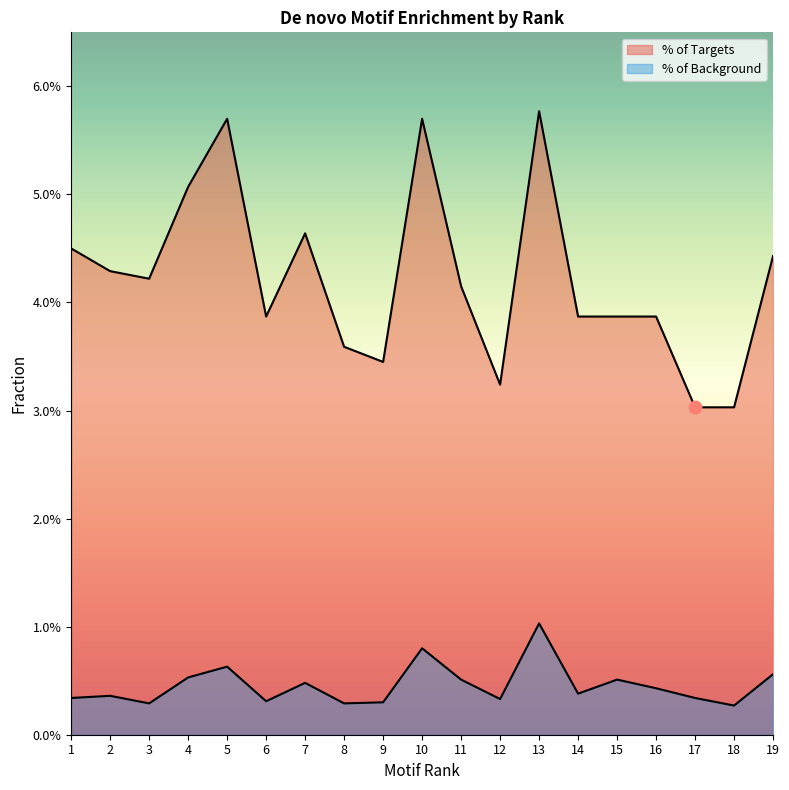

What are all the series names shown in the legend?

% of Targets, % of Background